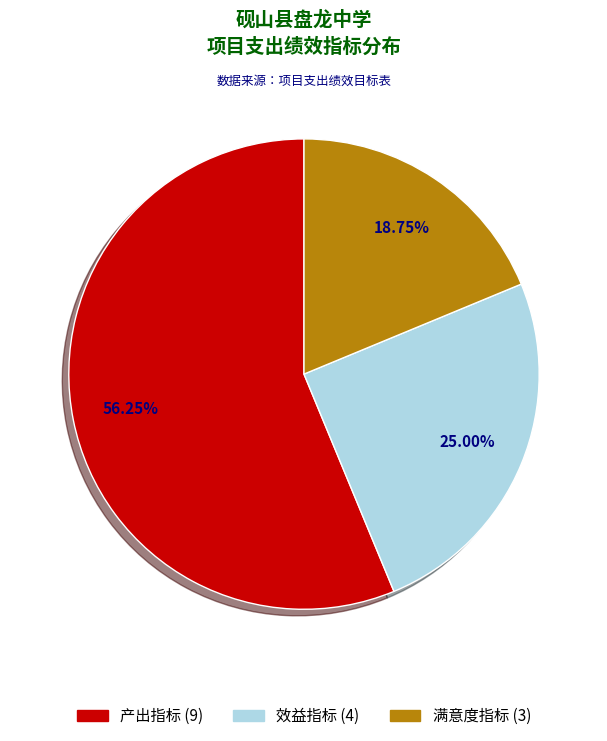

How many segments does this pie chart have?

3